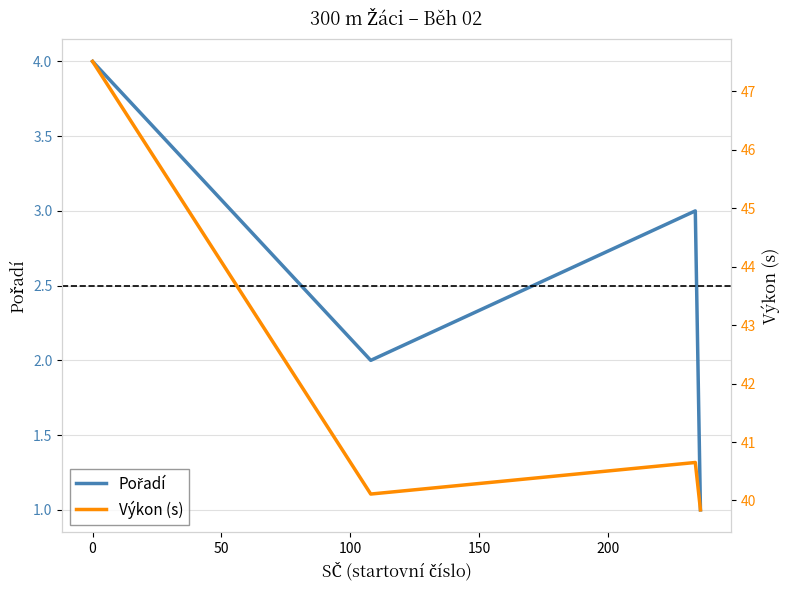

What is the maximum value for Pořadí?

4.0